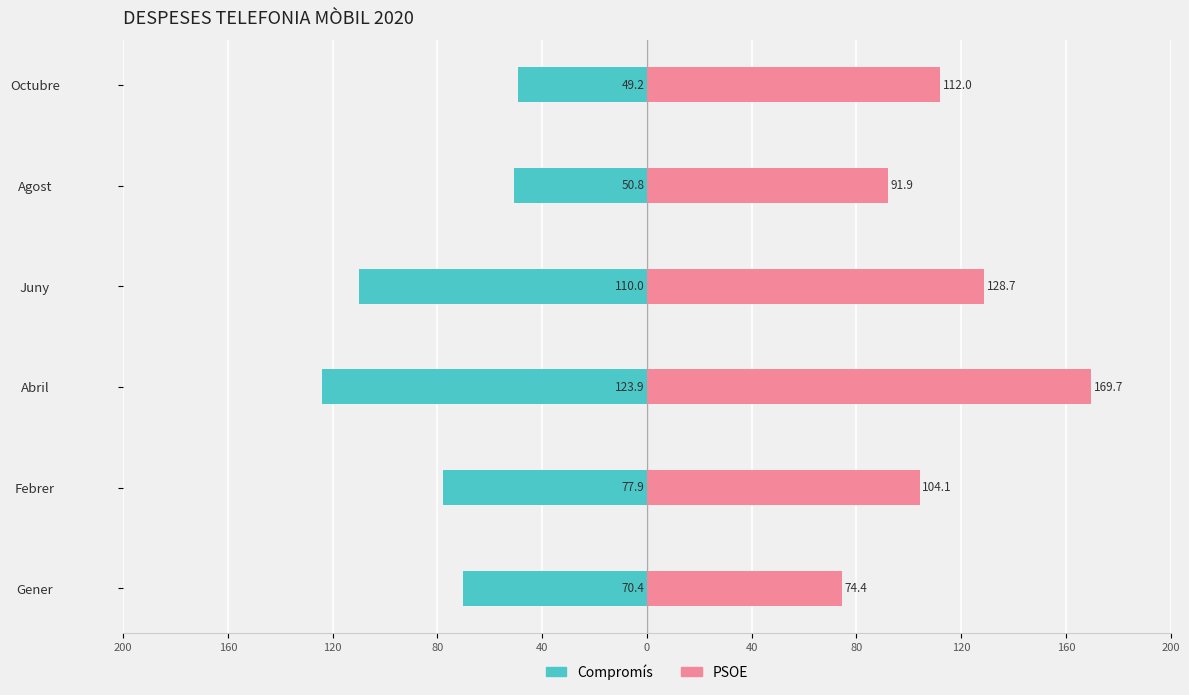

What is the lowest value of the PSOE series?

74.4